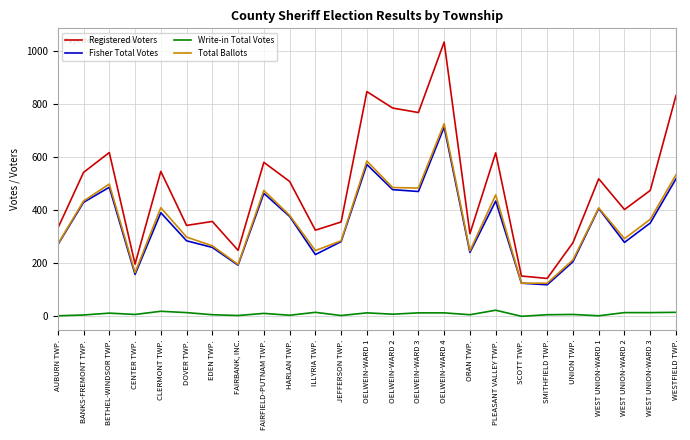

What is the maximum value shown in the chart?

1035